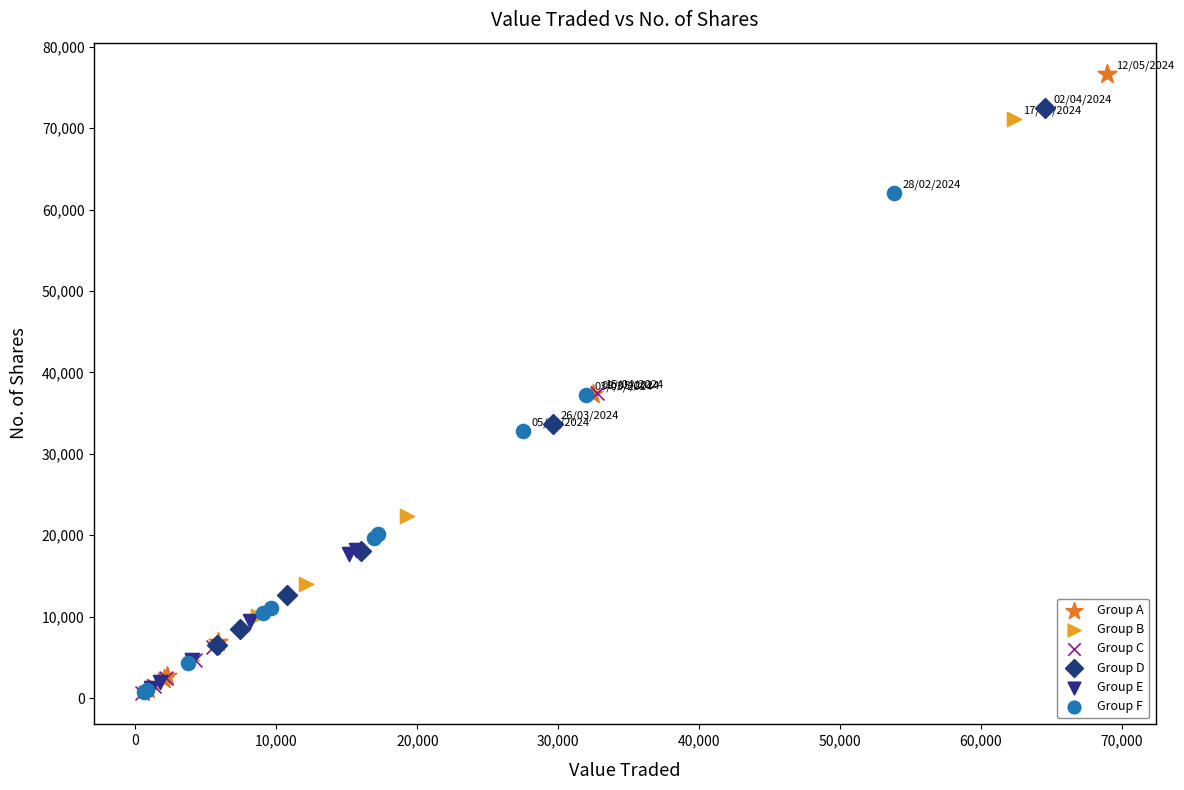

Which series contains the highest Y value?

Group A